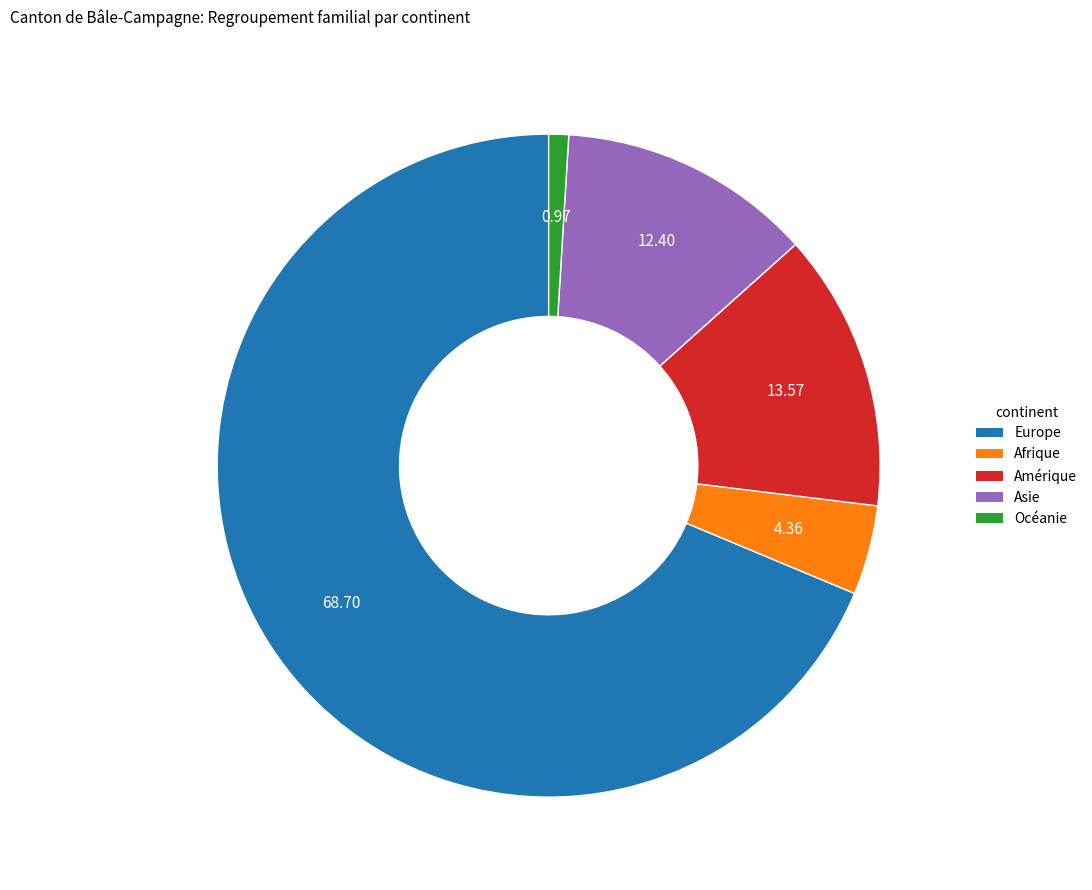

What is the smallest slice in the pie chart?

Océanie